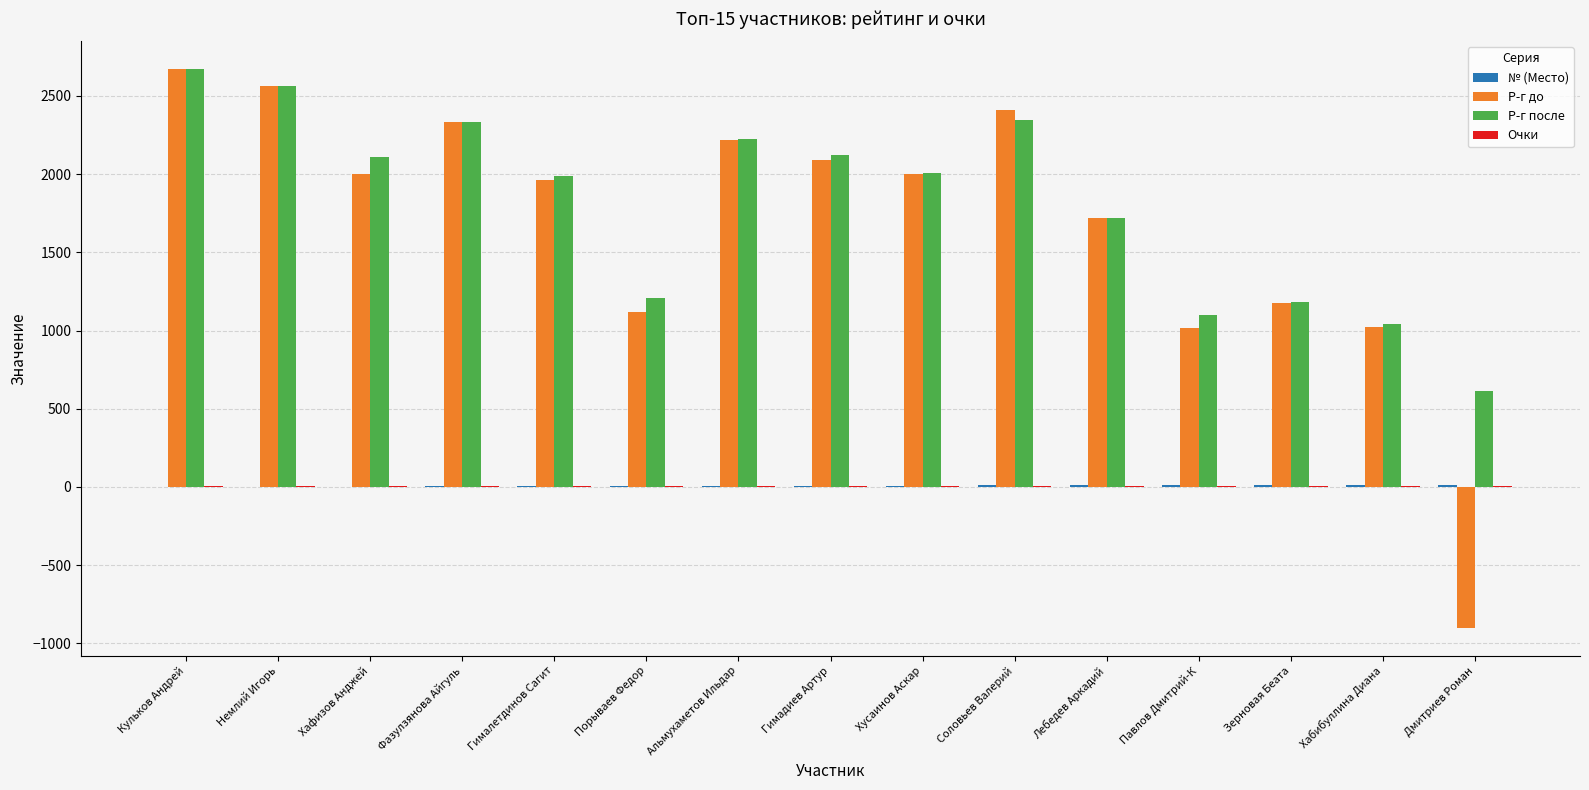

True or false: Р-г после has a value of 2054 at Порываев Федор.

False